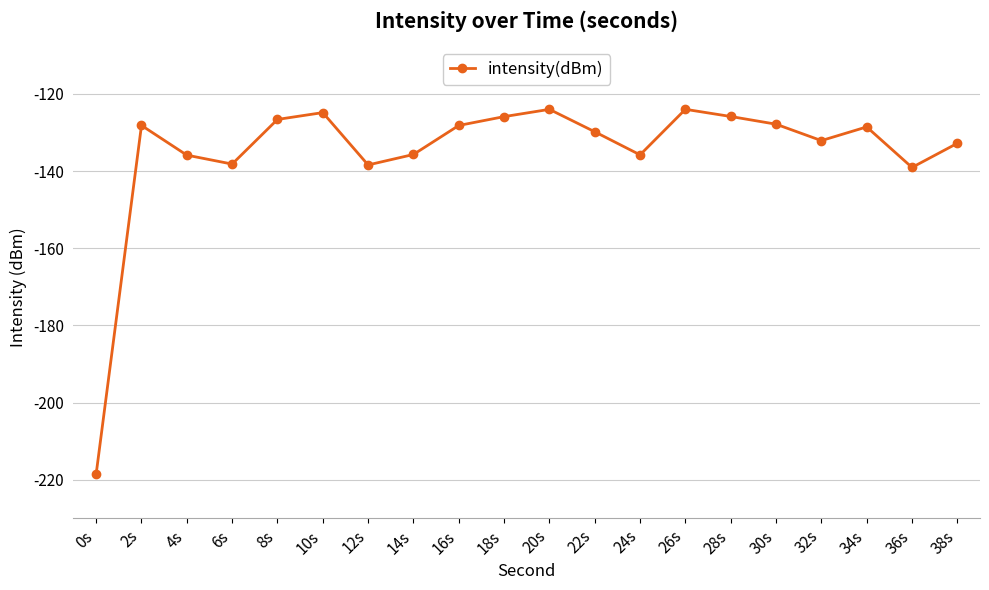

Which label corresponds to the smallest value in the chart?

0s